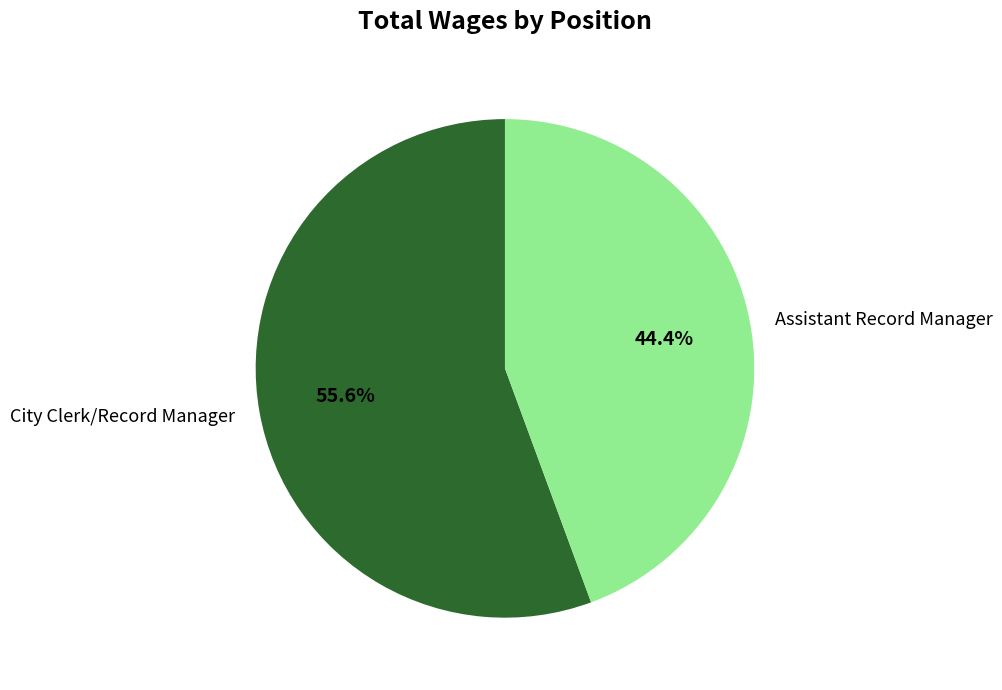

To the nearest percent, what is the combined percentage of Assistant Record Manager and City Clerk/Record Manager?

100%